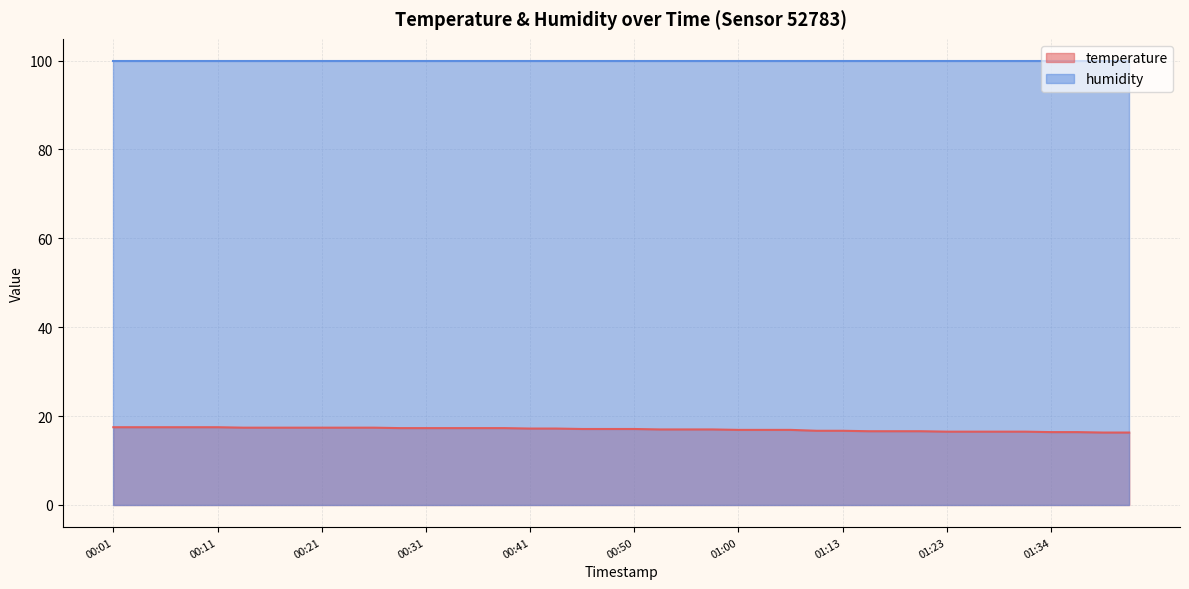

How many data points are above 17?

21